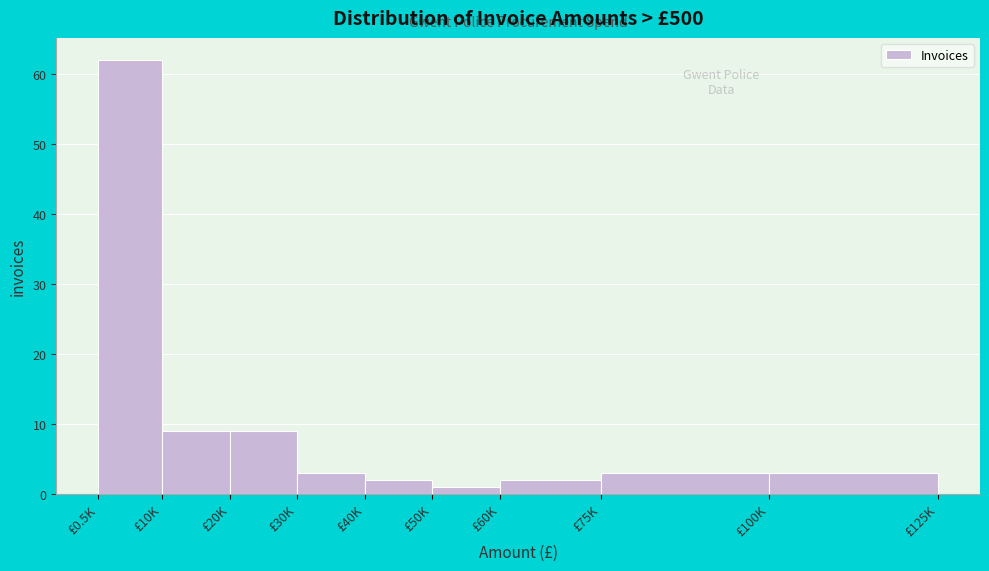

Reading right to left, list all the values displayed in this chart.

3	3	2	1	2	3	9	9	62